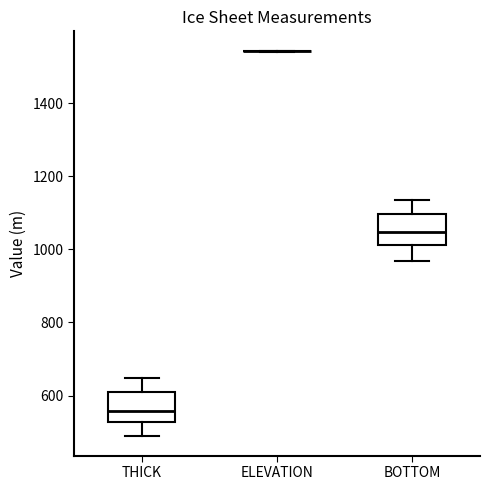

Reading left to right, read every box against the y-axis: the position of its median line, the range the box covers, and the ends of its whiskers. The values are not printed on the chart, so give them approximately, as read against the axis.

THICK: median 560, box 520 to 600, whiskers 480 to 640
ELEVATION: box collapsed to a line at 1540, whiskers 1540 to 1540
BOTTOM: median 1040, box 1020 to 1100, whiskers 960 to 1140